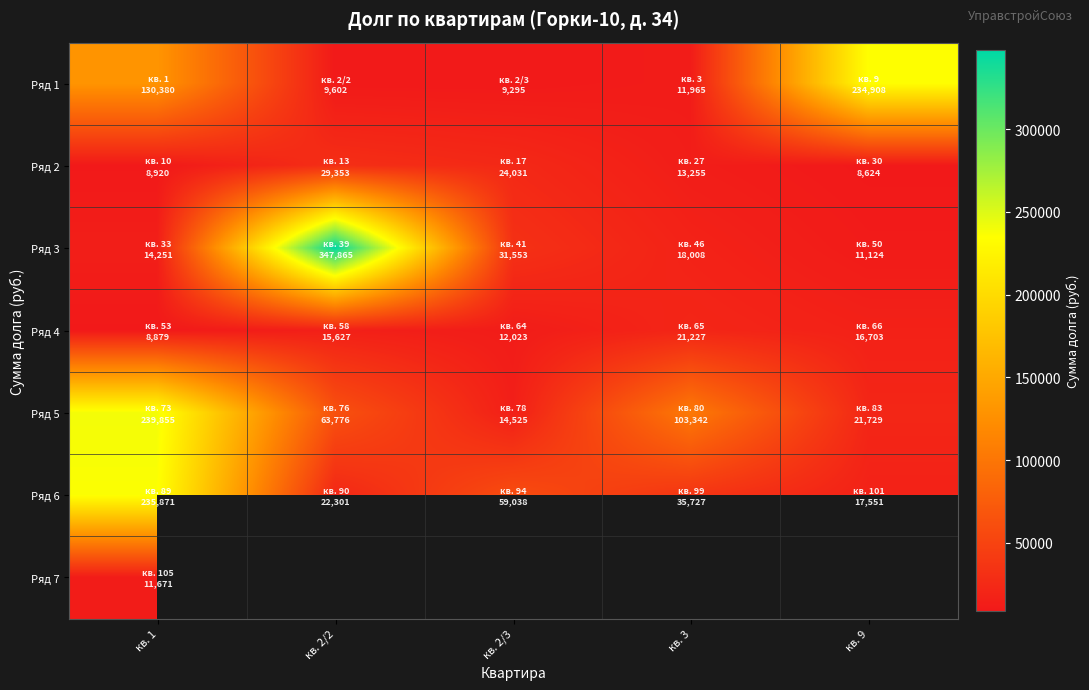

Is the value of Ряд 1 at кв. 9 greater than the value of Ряд 5 at кв. 1?

No